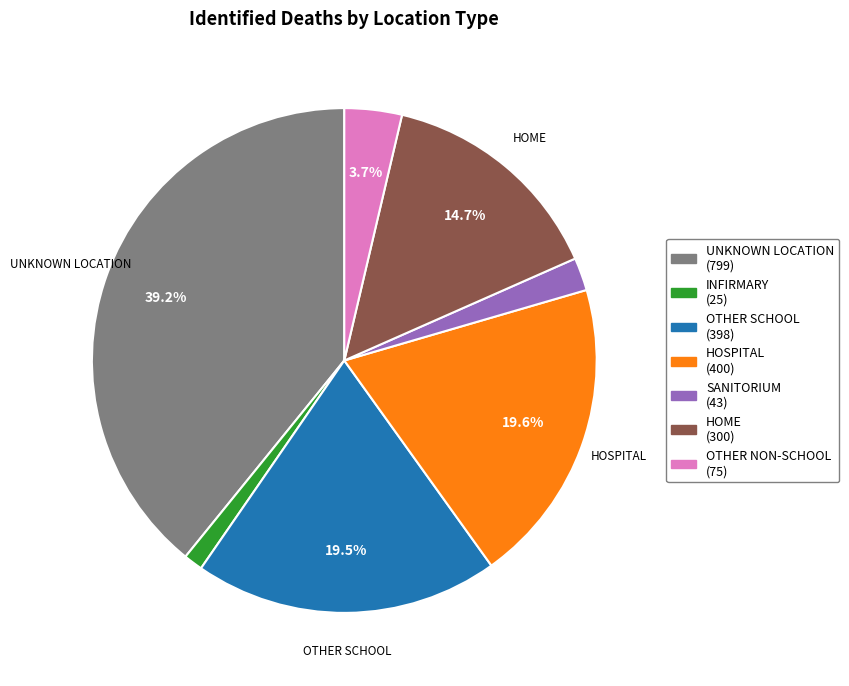

The HOSPITAL slice represents 20% of the pie. True or false?

True